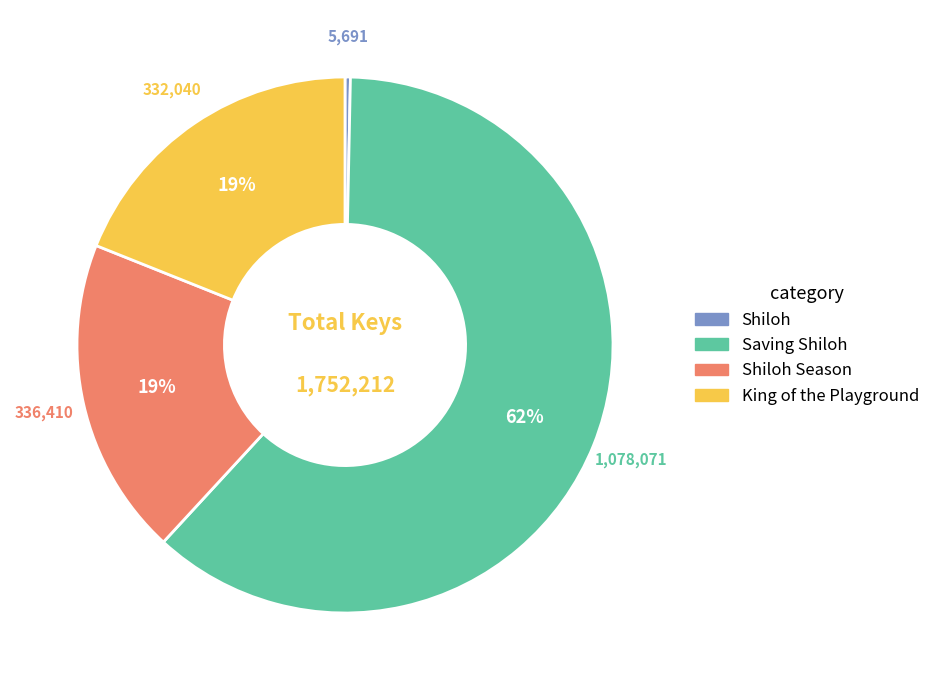

To the nearest percent, what is the average slice percentage?

25%